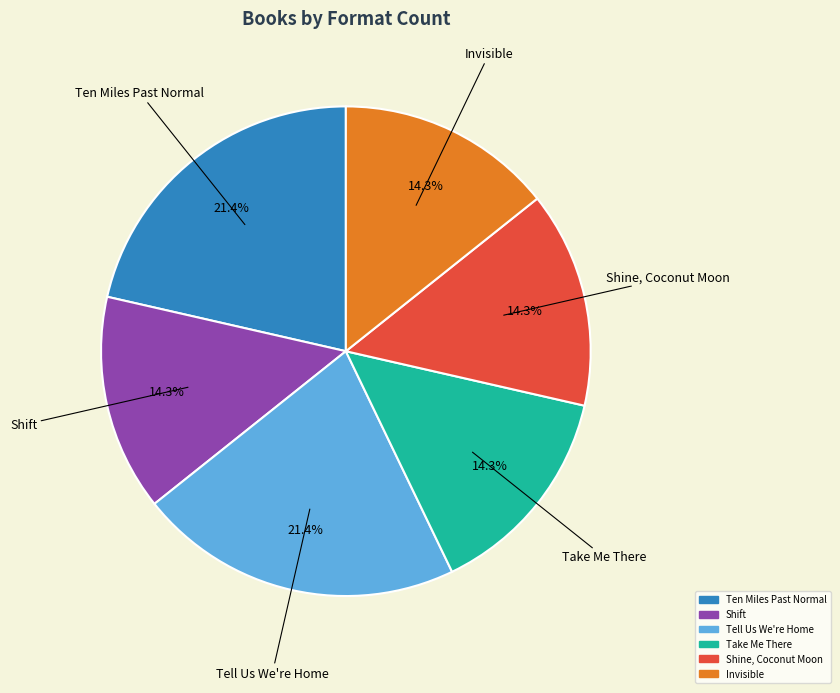

What percentage is the Shift slice, to the nearest percent?

14%